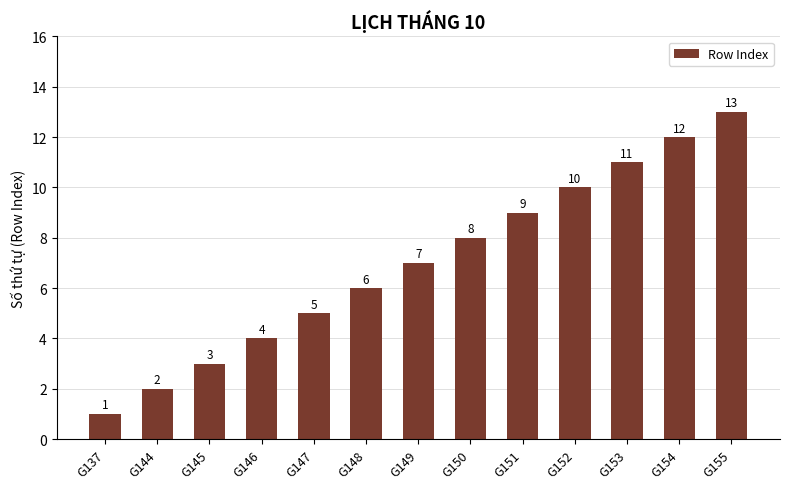

Reading left to right, what are all the values shown in this chart?

G137=1	G144=2	G145=3	G146=4	G147=5	G148=6	G149=7	G150=8	G151=9	G152=10	G153=11	G154=12	G155=13